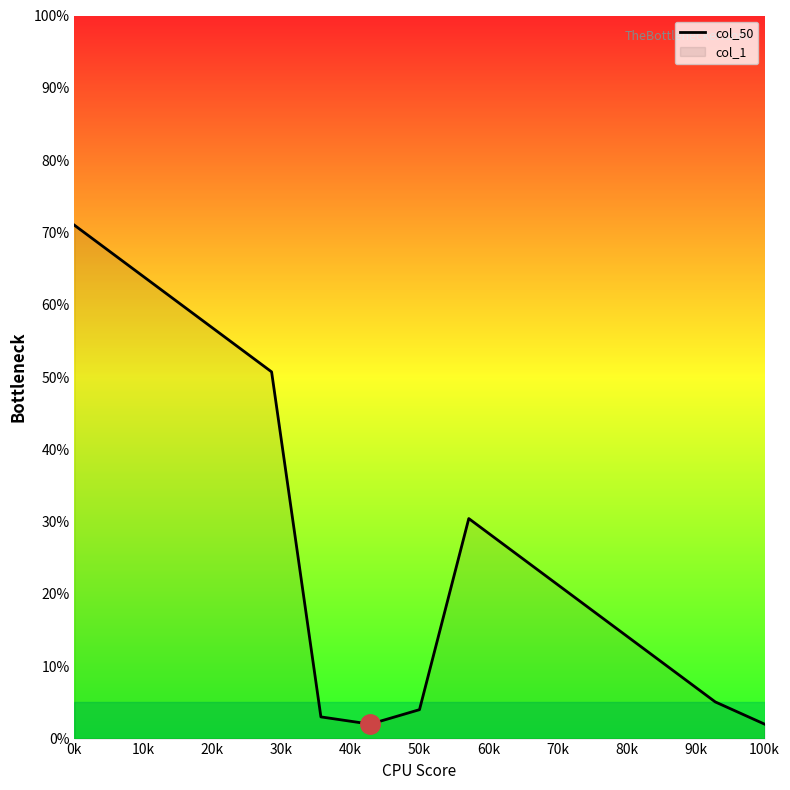

The value at 100k is 2.0. True or false?

True